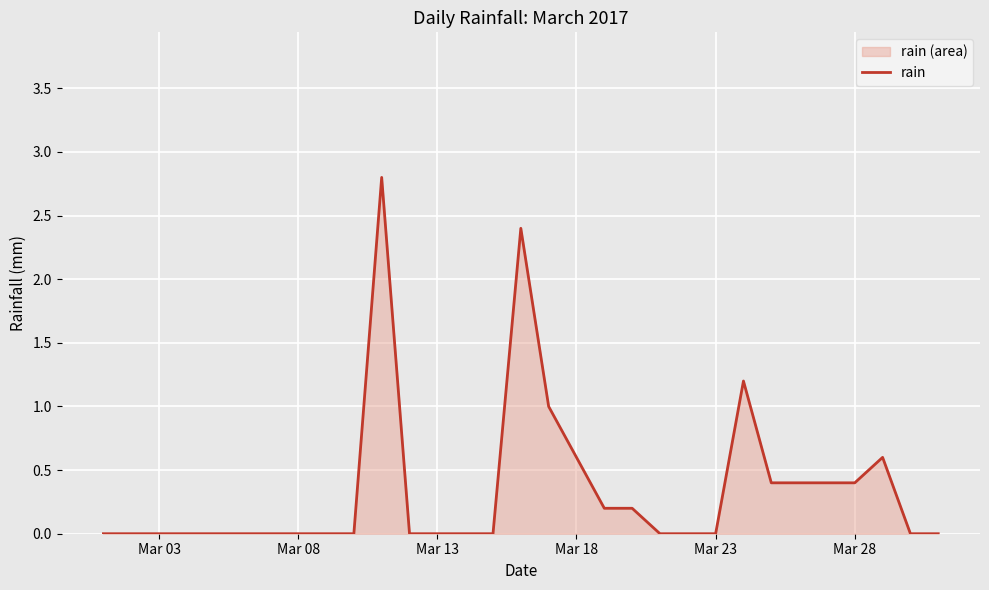

How many series are shown in this chart?

1